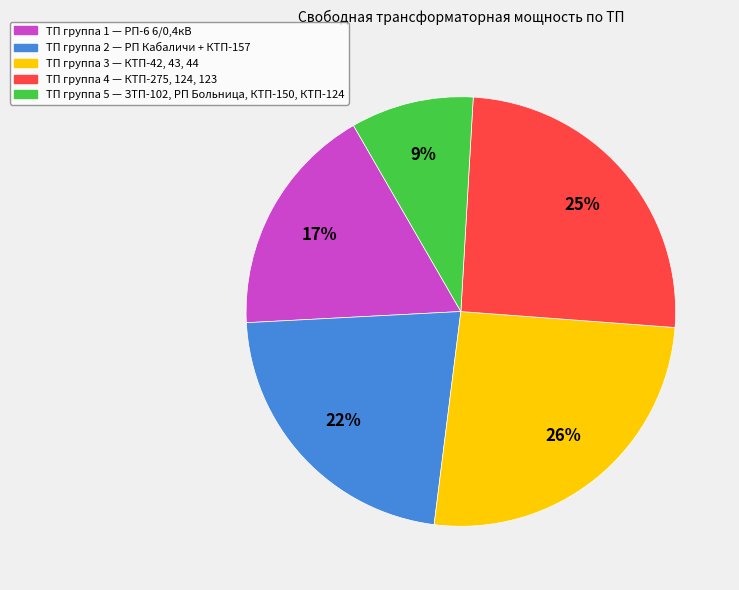

To the nearest percent, what is the difference between the largest and smallest slice percentages?

17%